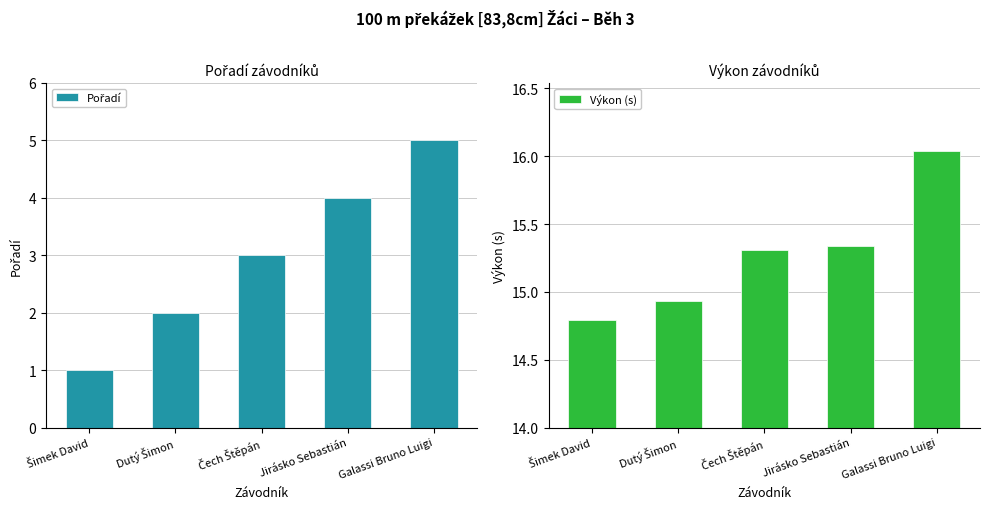

Rank the categories by Pořadí value from highest to lowest.

Galassi Bruno Luigi, Jirásko Sebastián, Čech Štěpán, Dutý Šimon, Šimek David